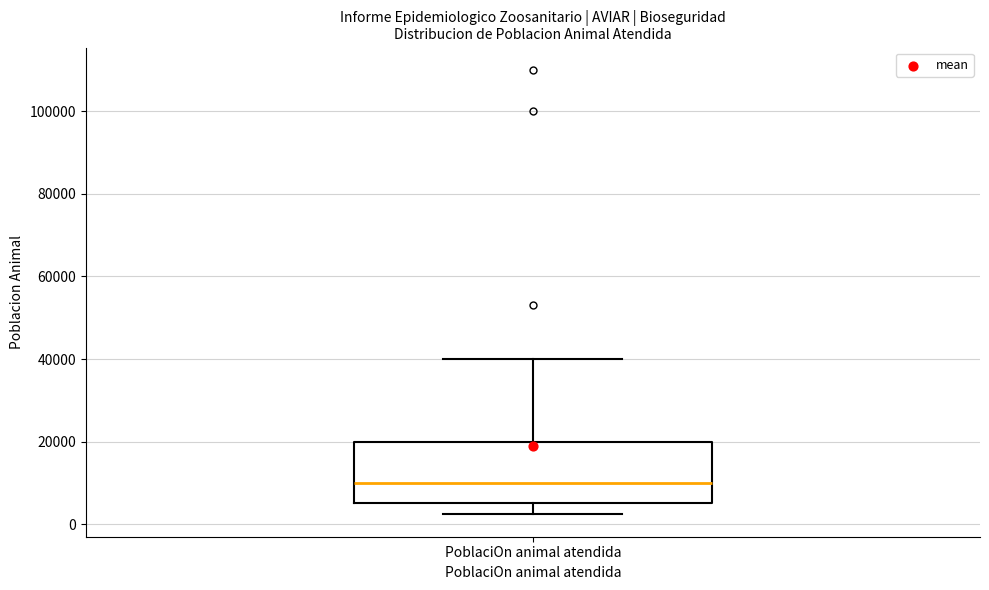

Where is the upper edge of the box for PoblaciOn animal atendida on the y-axis? The values are not printed on the chart, so give them approximately, as read against the axis.

20000